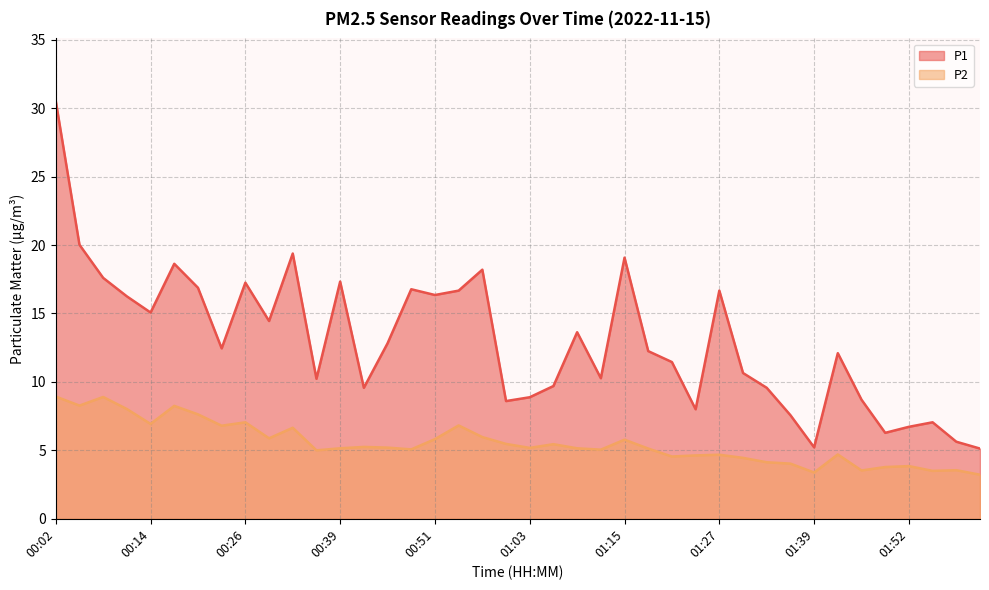

Where is the first local minimum for P2?

00:05